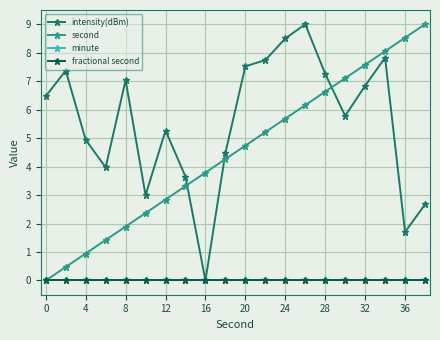

True or false: intensity(dBm) and second intersect in this chart.

True